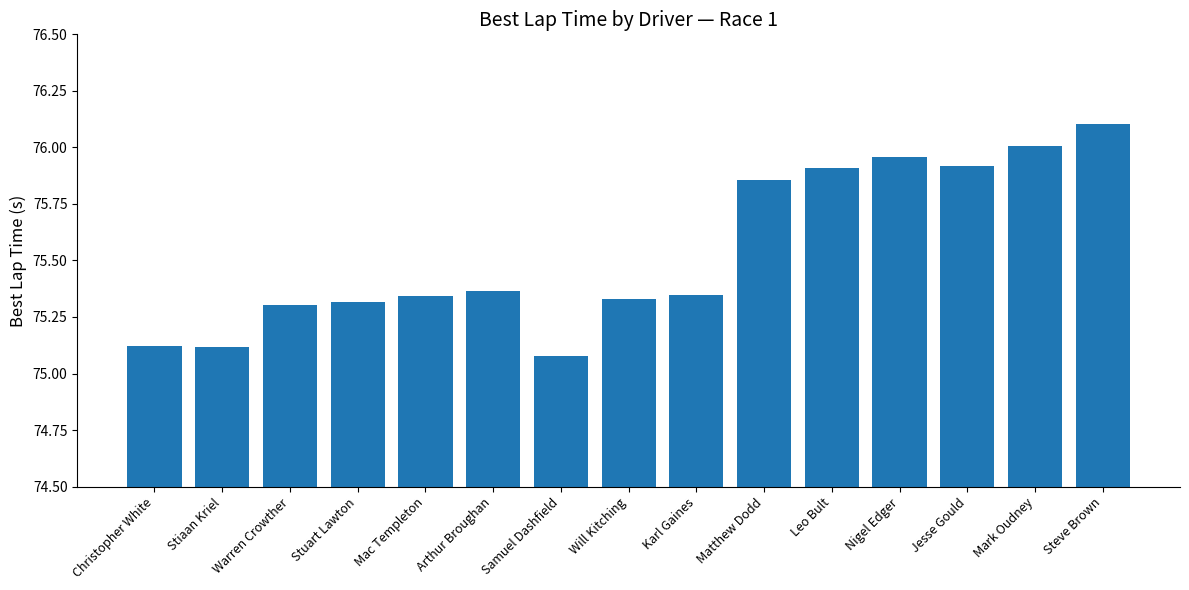

True or false: the data shows 123.0 at Nigel Edger.

False